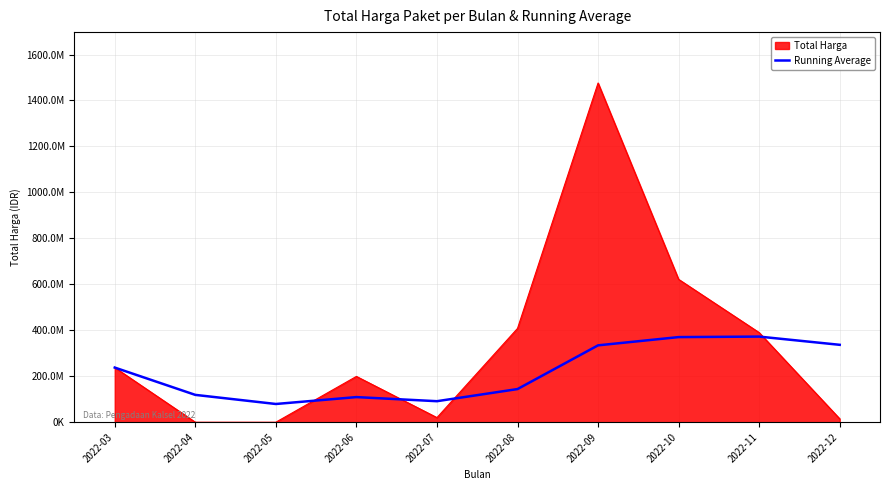

What are all the series names shown in the legend?

Total Harga, Running Average